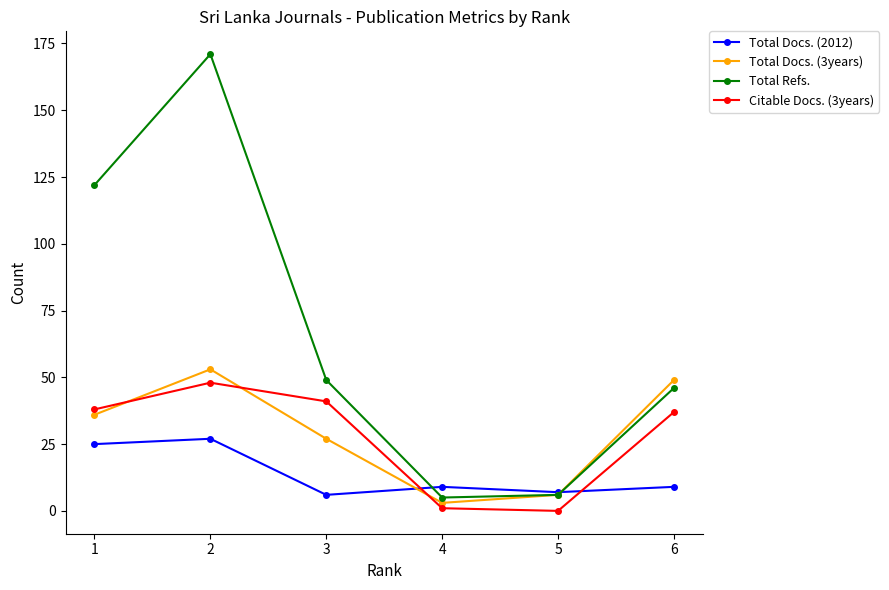

What is the difference between the maximum and minimum values in the Total Docs. (2012) series?

21